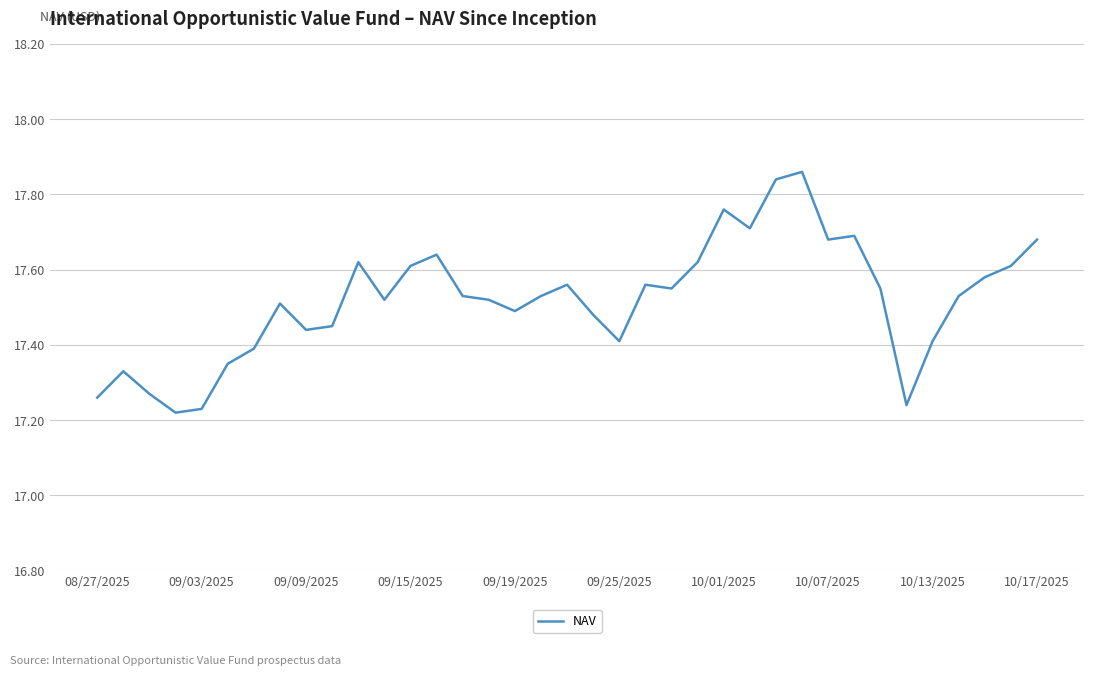

True or false: there are more than 0 points higher than both neighbors.

True